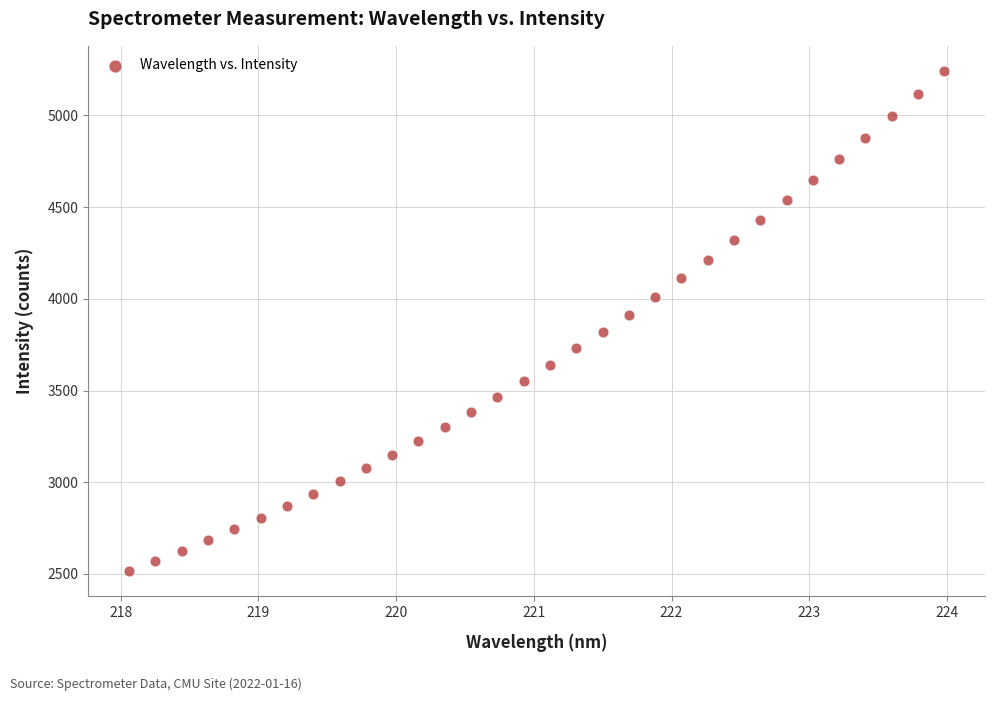

What is the range of Y values (max minus min)?

2726.4